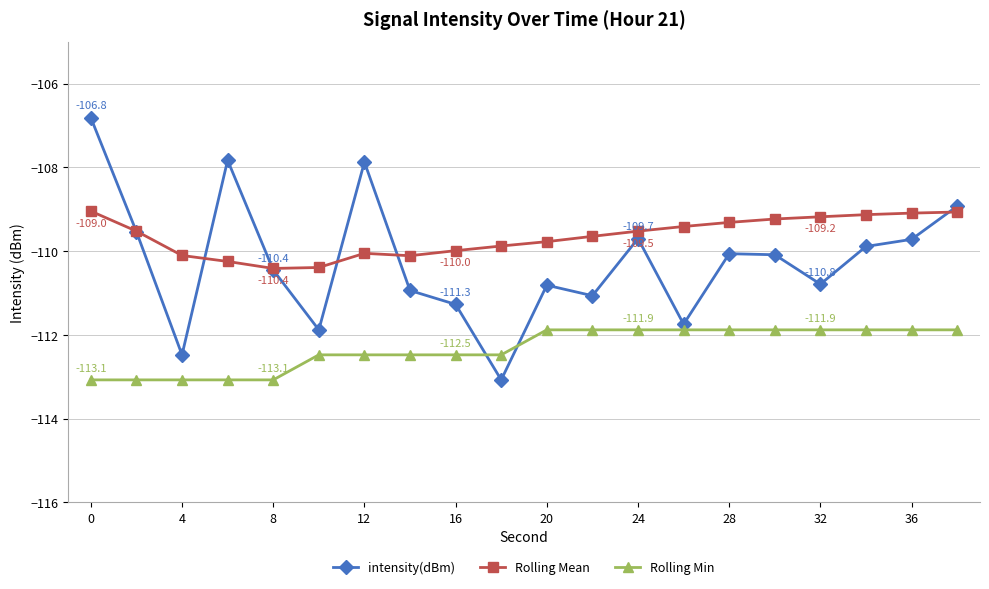

Which series ends up on top after the final intersection of intensity(dBm) and Rolling Mean?

intensity(dBm)